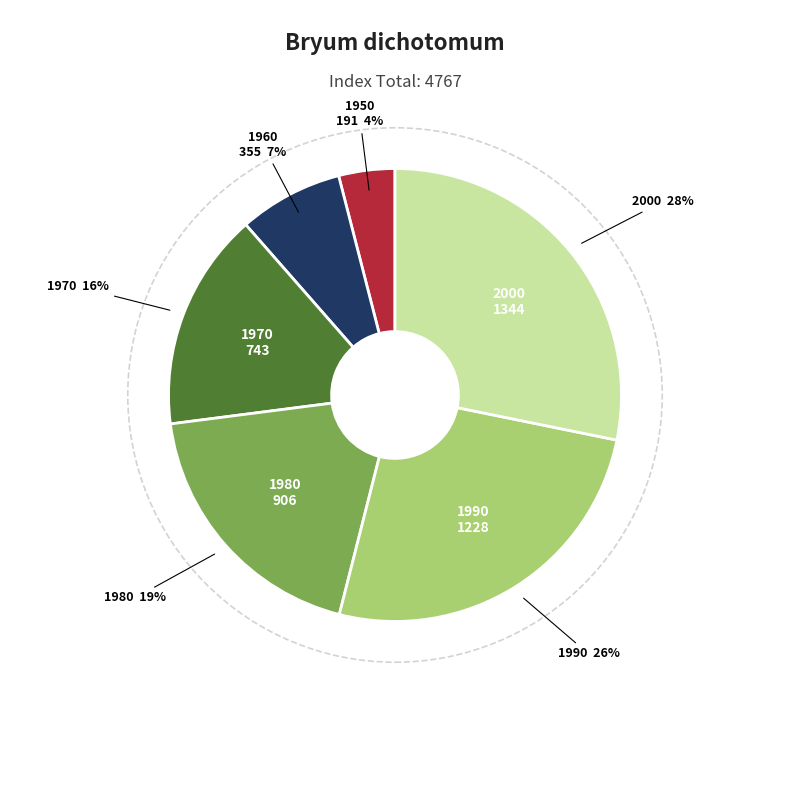

To the nearest percent, what is the difference between the largest and smallest slice percentages?

24%